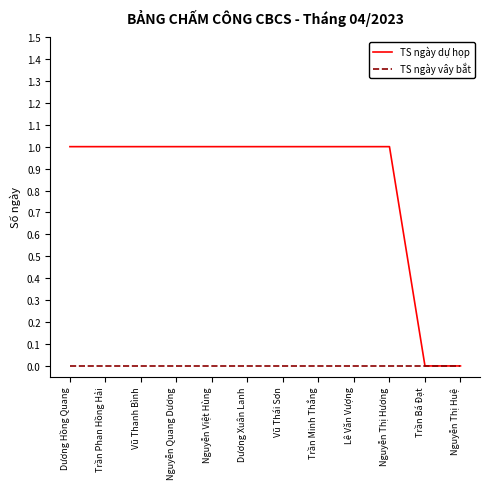

What position from the left is Trần Phan Hồng Hải?

2